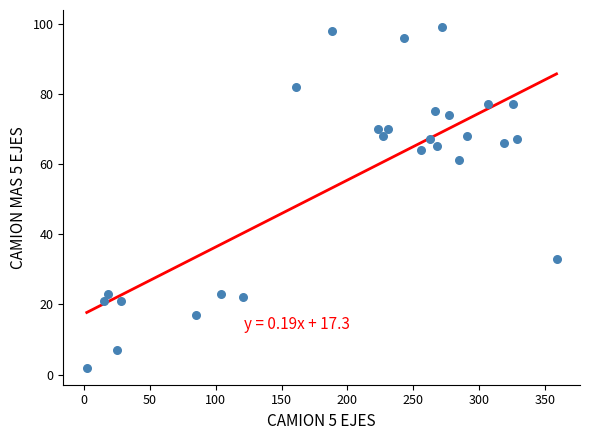

What is the range of Y values (max minus min)?

97